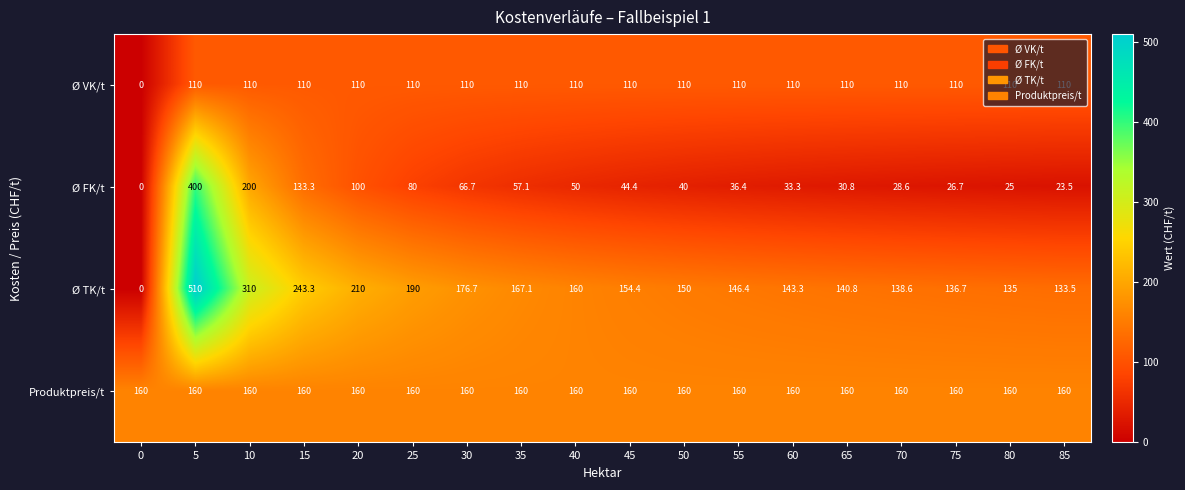

What is the greatest value displayed?

510.0